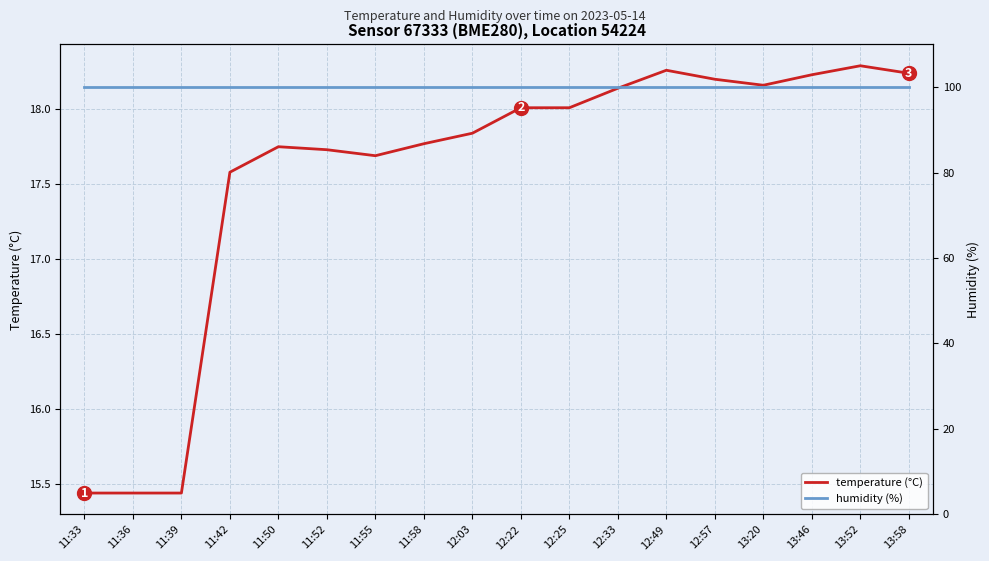

What is the smallest value displayed?

15.4